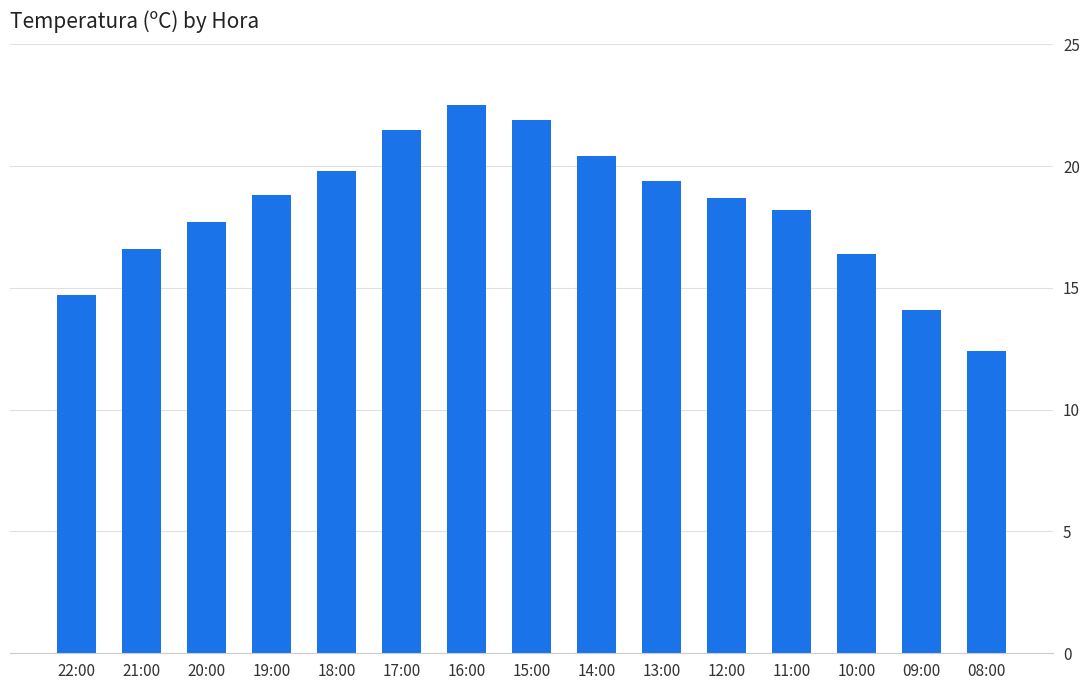

What is the difference between the second highest and minimum values?

9.5